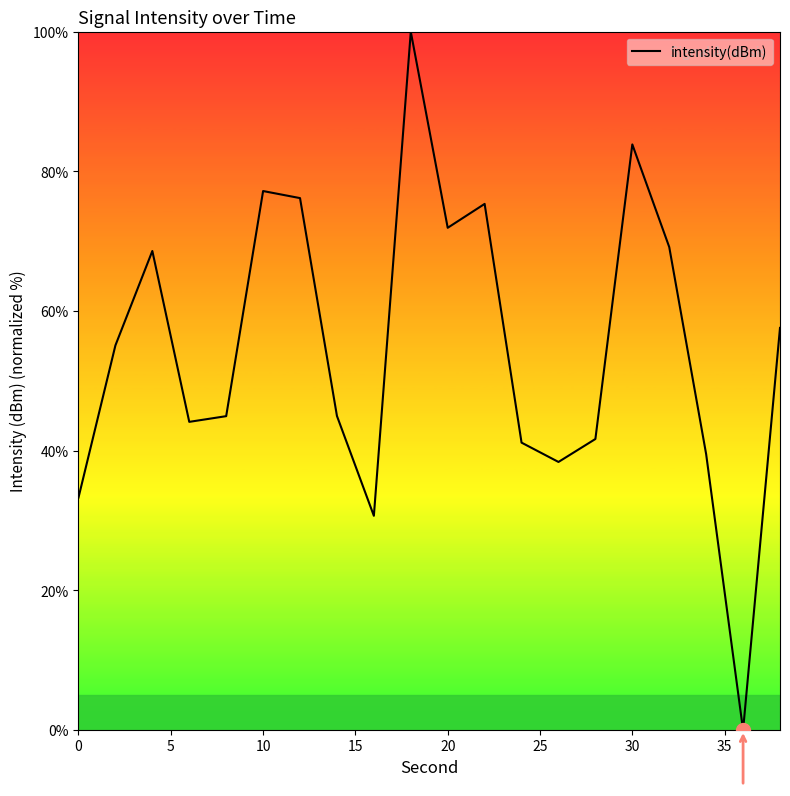

What is the greatest value displayed?

100.0